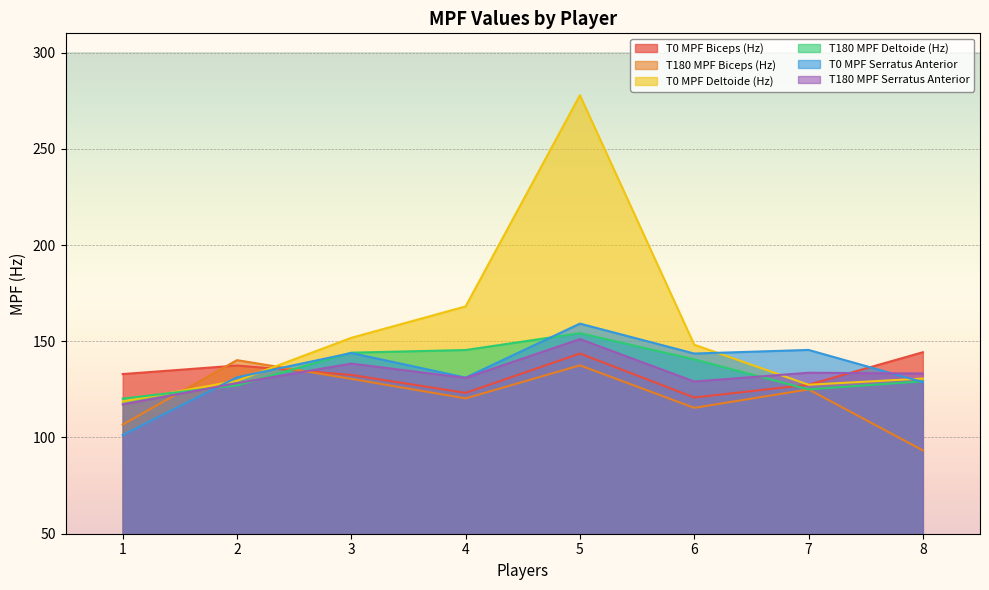

Which series has the widest spread of values?

T0 MPF Deltoide (Hz)